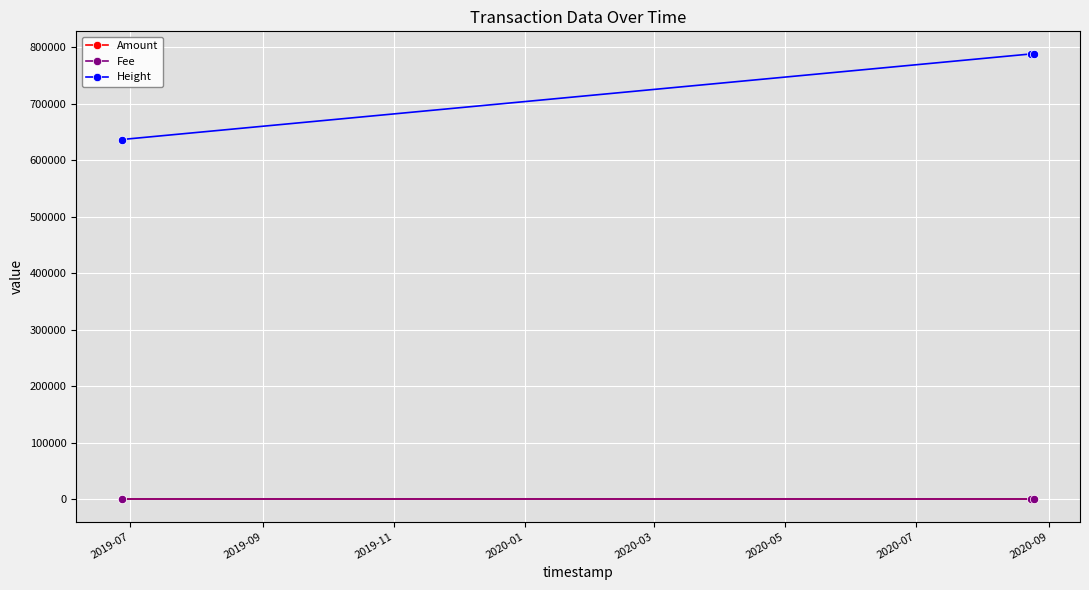

Which series has the widest spread of values?

Height